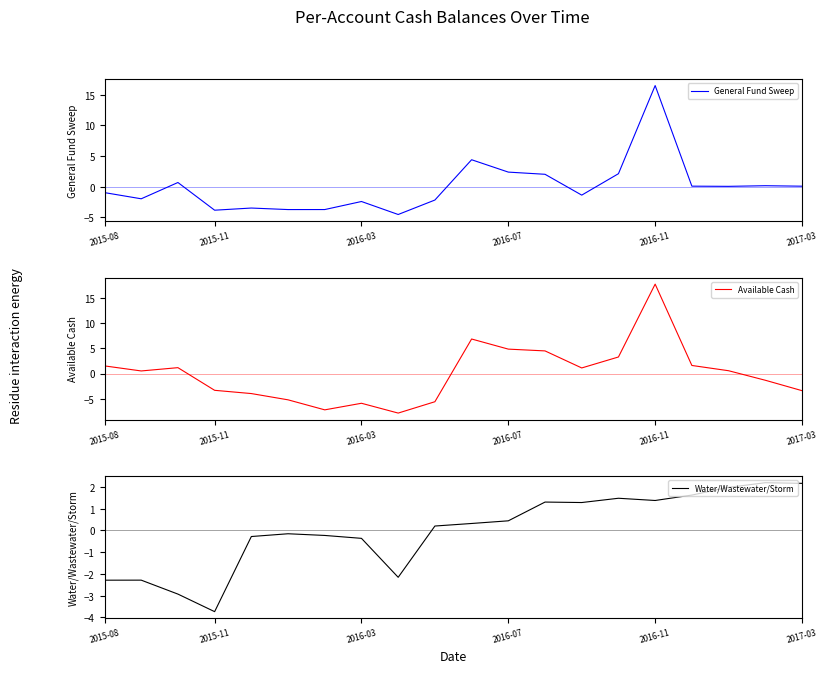

What is the value of the Available Cash point at the 9th from the left?

-7.9